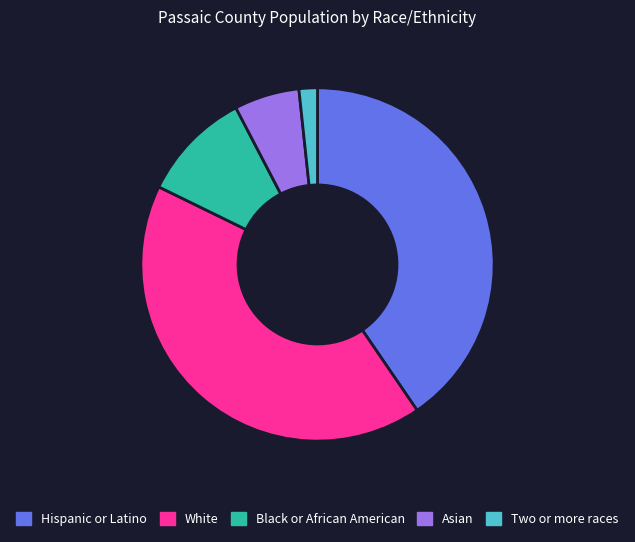

Which slice is the smallest?

Two or more races